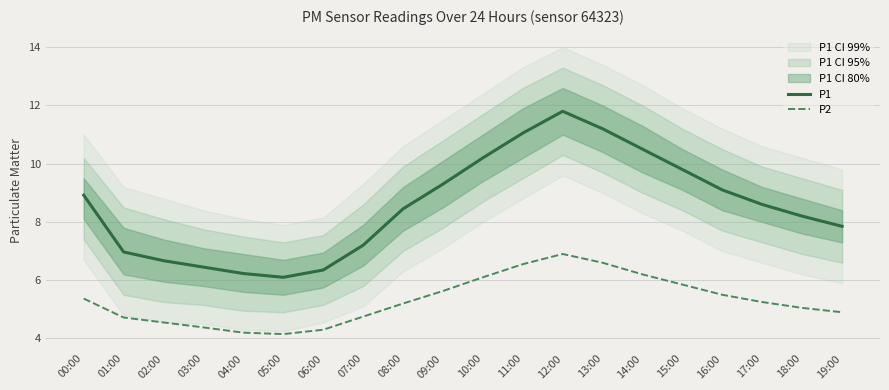

What is the maximum value shown in the chart?

11.8